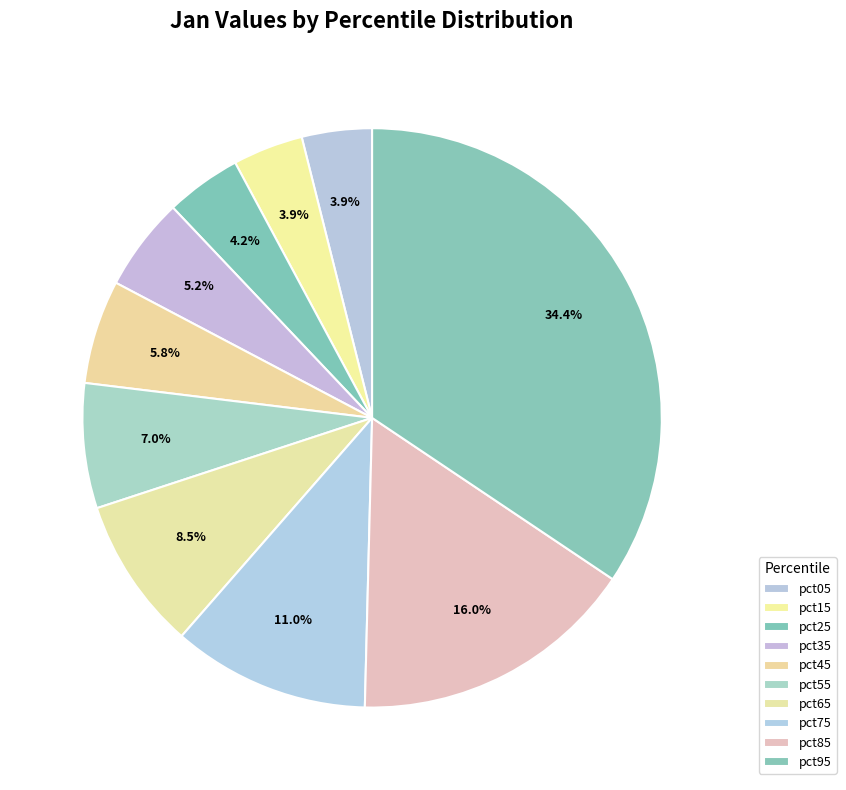

Is there any slice that represents more than half of the pie?

No